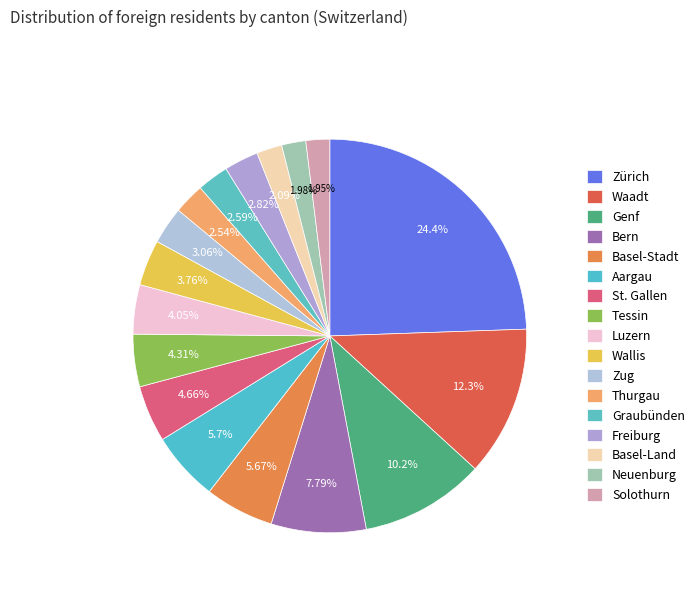

How many segments does this pie chart have?

17